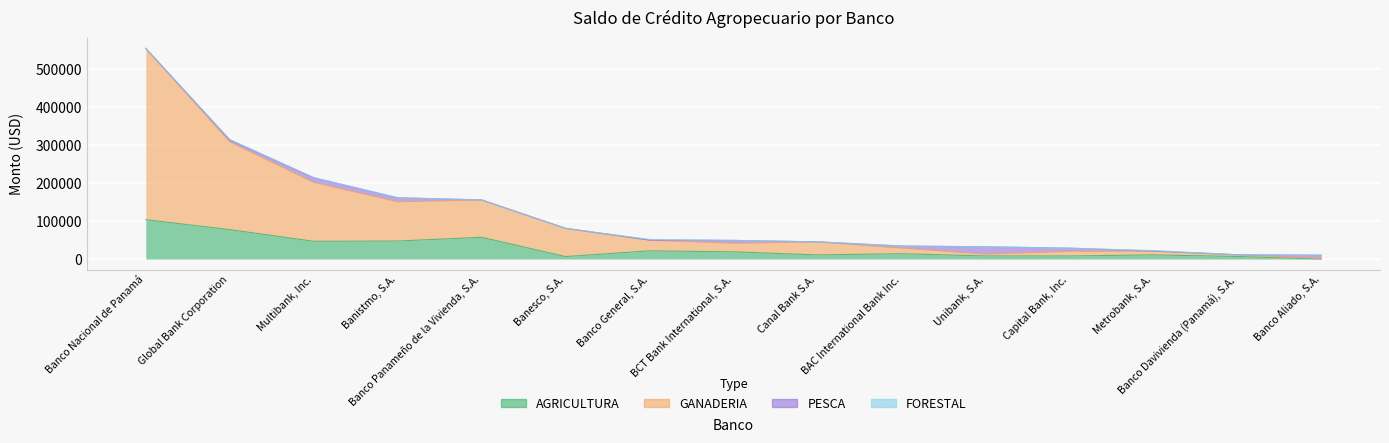

Between Banesco, S.A. and Capital Bank, Inc., which series saw the biggest shift?

GANADERIA